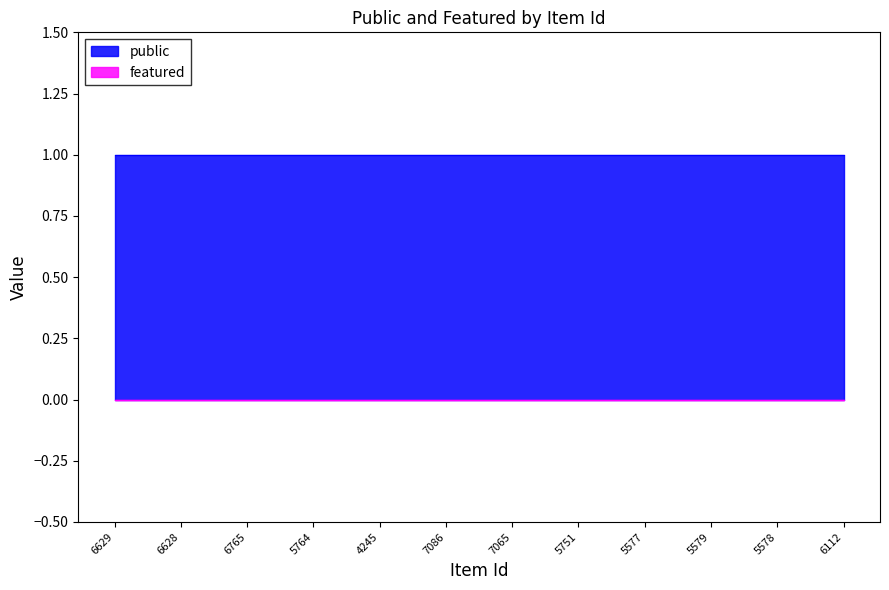

How many lines are shown in the chart?

2